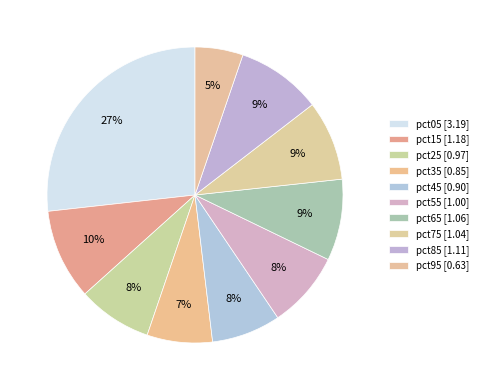

Combined, do pct15 and pct75 account for over 50%?

No